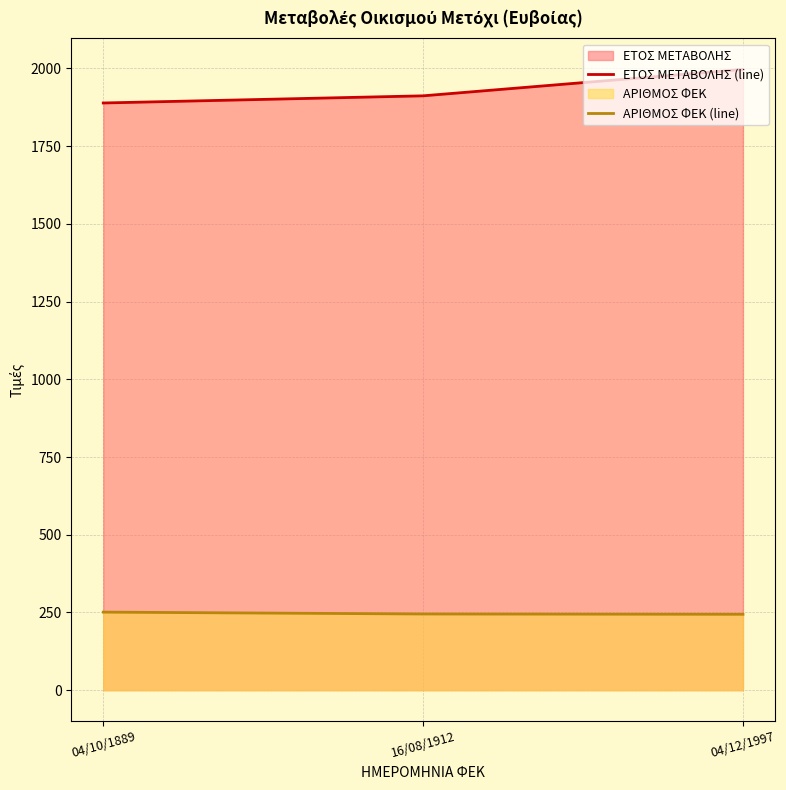

Reading left to right, list all the values displayed in this chart.

ΕΤΟΣ ΜΕΤΑΒΟΛΗΣ (line): 04/10/1889=1889	16/08/1912=1912	04/12/1997=1997
ΑΡΙΘΜΟΣ ΦΕΚ (line): 04/10/1889=251	16/08/1912=245	04/12/1997=244